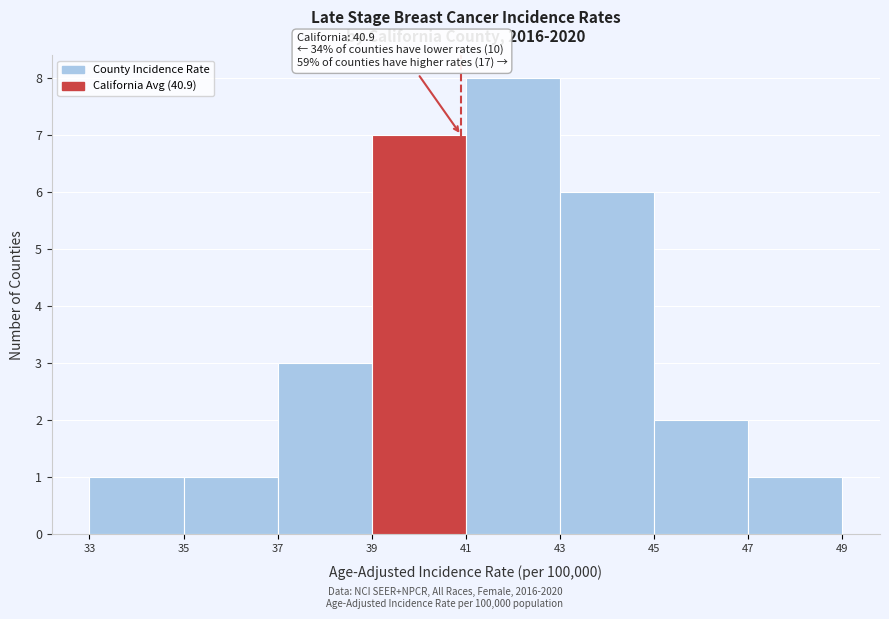

Over which range of the x-axis is the bar tallest?

41 to 43